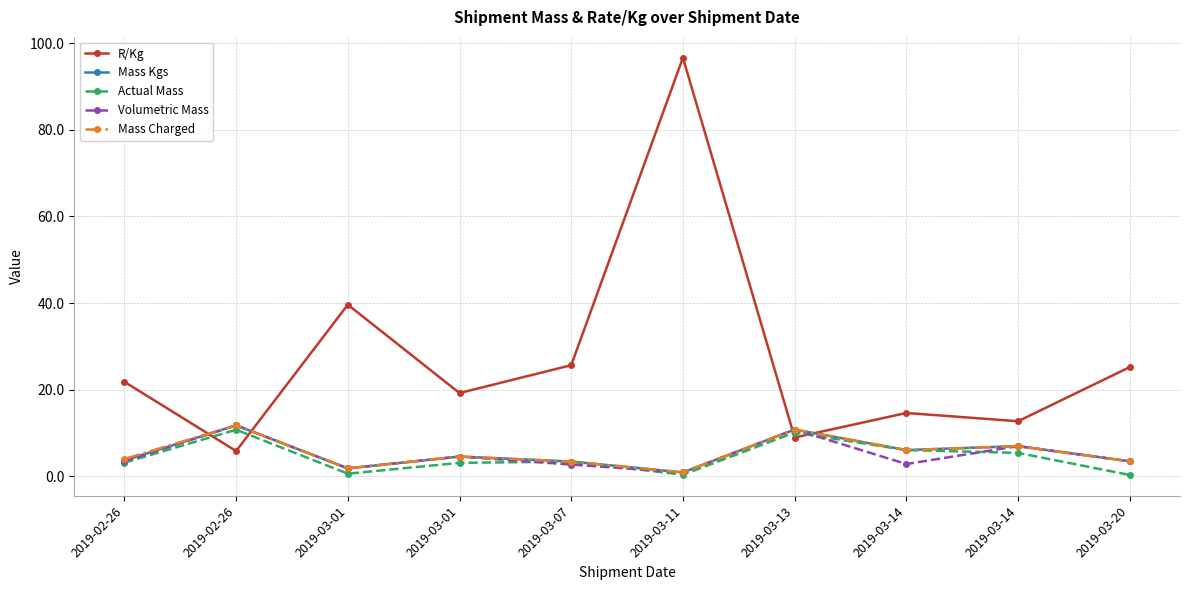

Count the number of categories in the chart.

10